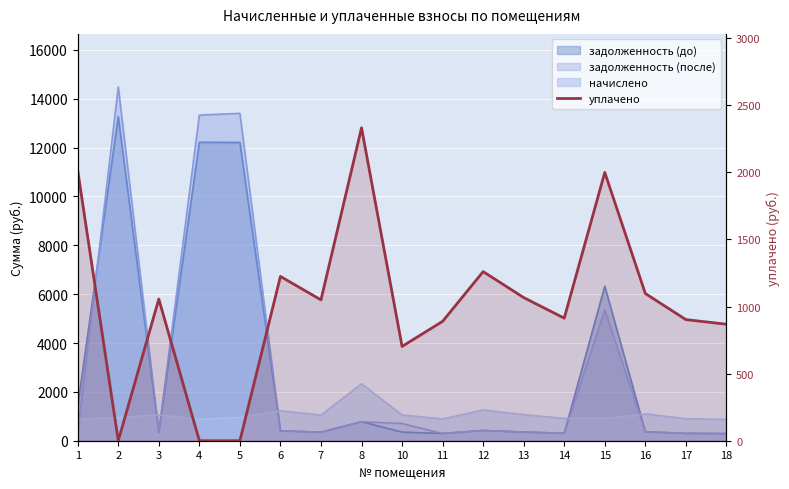

How many values are below 1049?

8